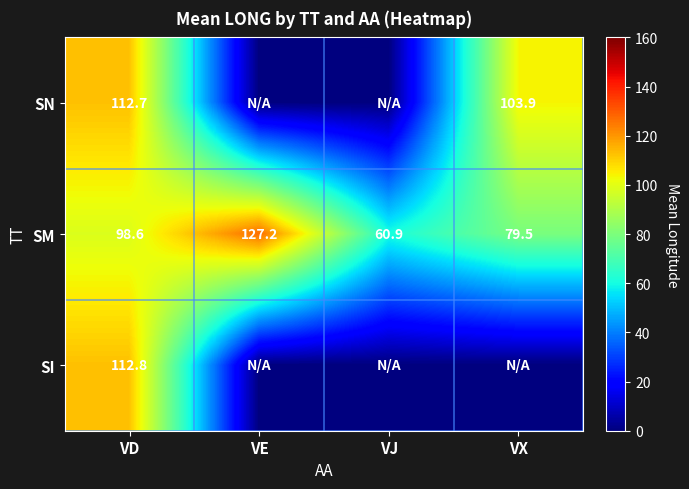

Which label corresponds to the largest value in the chart?

VE